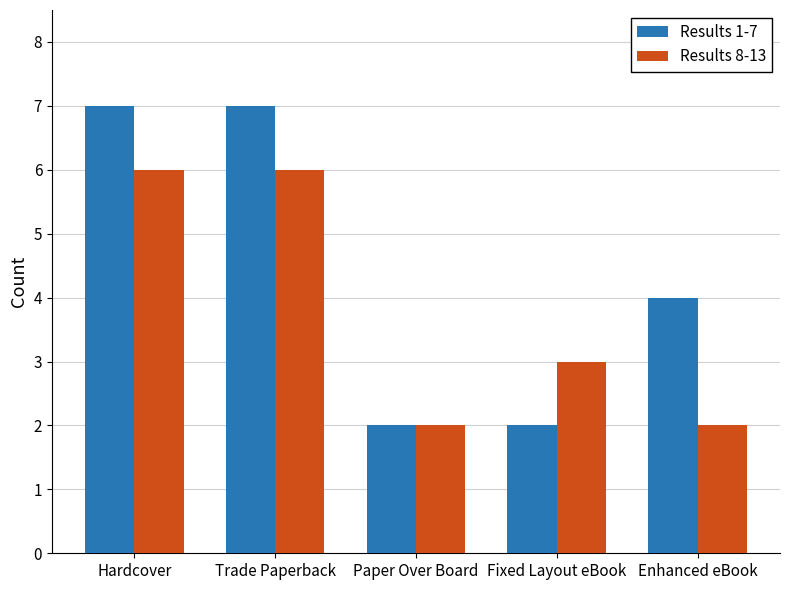

Between Trade Paperback and Fixed Layout eBook, which series saw the biggest shift?

Results 1-7